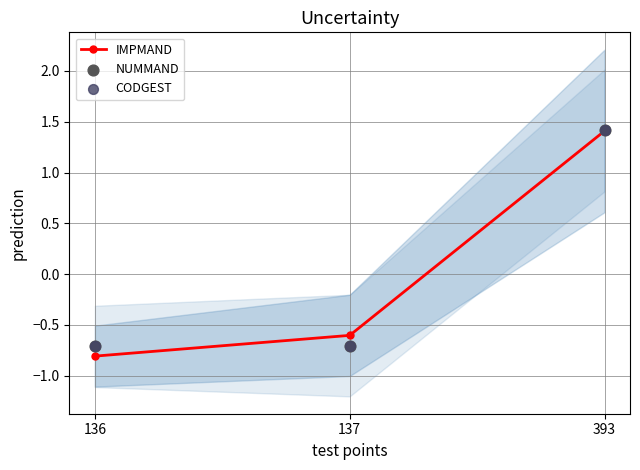

Which series contains the lowest Y value?

IMPMAND